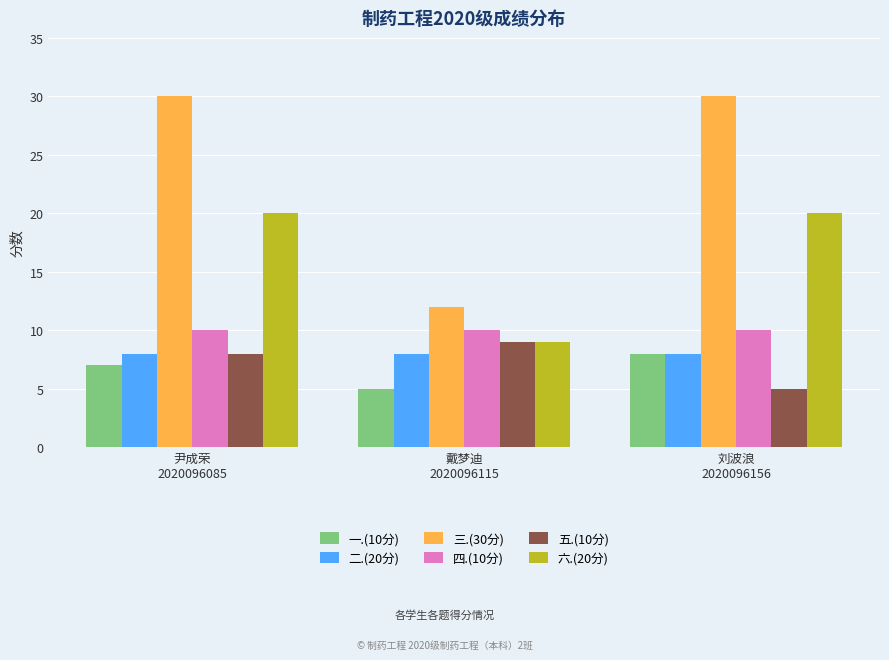

What is the maximum value shown in the chart?

30